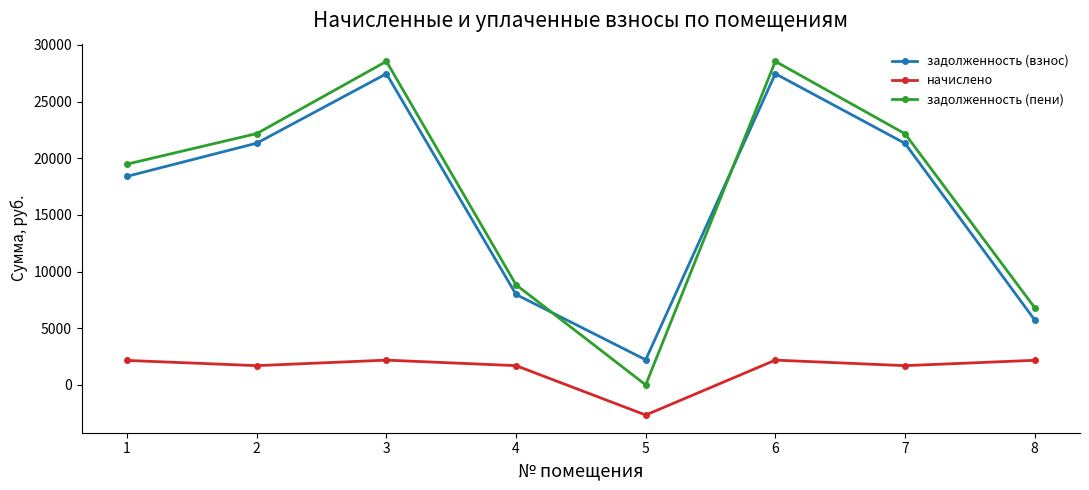

Rank the series by their maximum value, from lowest to highest.

начислено, задолженность (взнос), задолженность (пени)